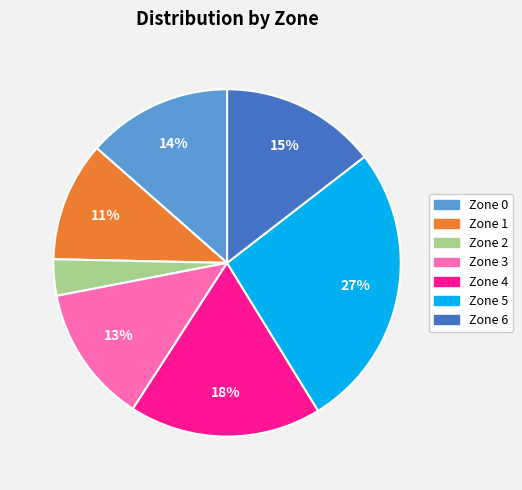

What percentage is the Zone 3 slice, to the nearest percent?

13%